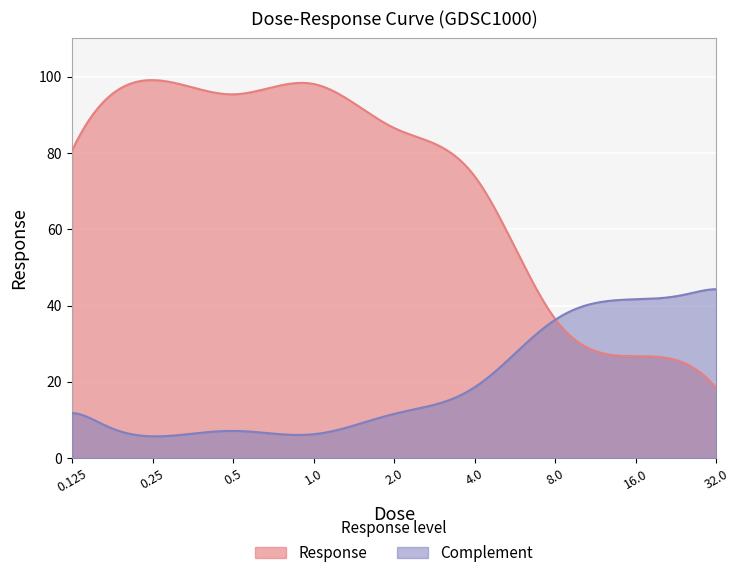

Approximately how many times larger is the value at 4.0 compared to 16.0?

2.8